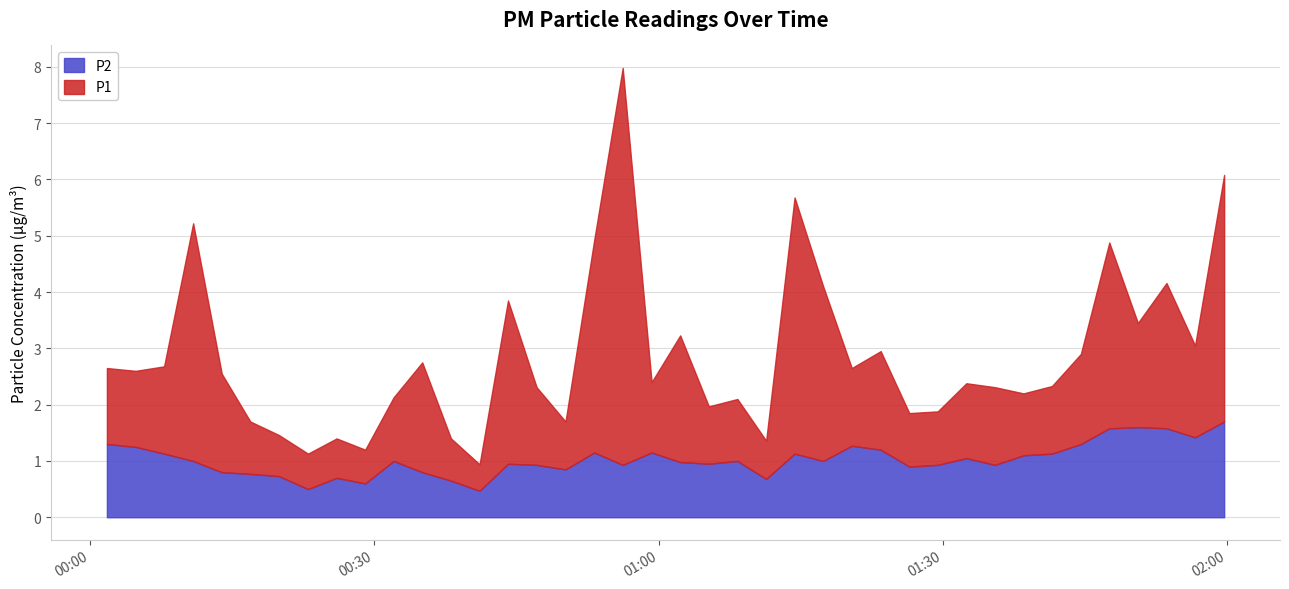

What is the average value of the P2 series?

1.0